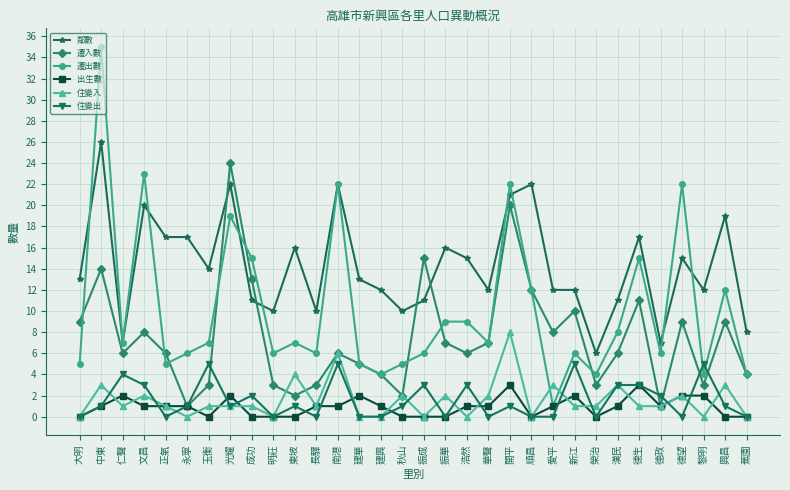

The 出生數 series shows 2 at 新江. True or false?

True